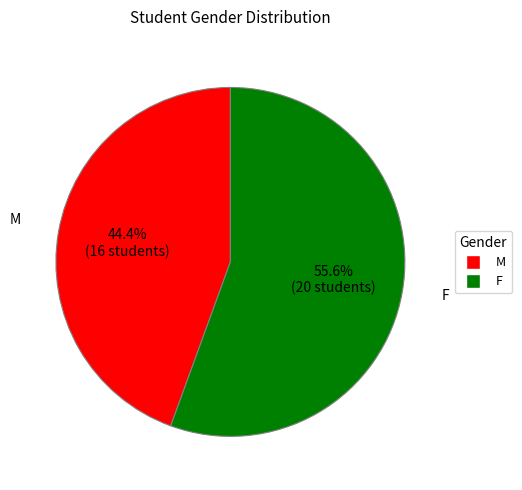

To the nearest percent, what percentage of the pie is M?

44%